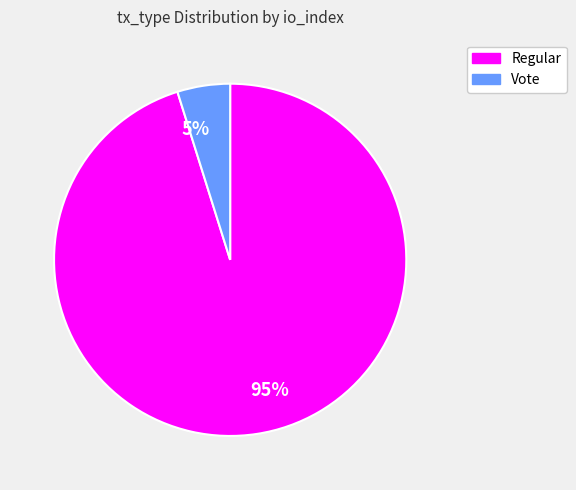

Is it true that Regular is 90% of the pie?

False